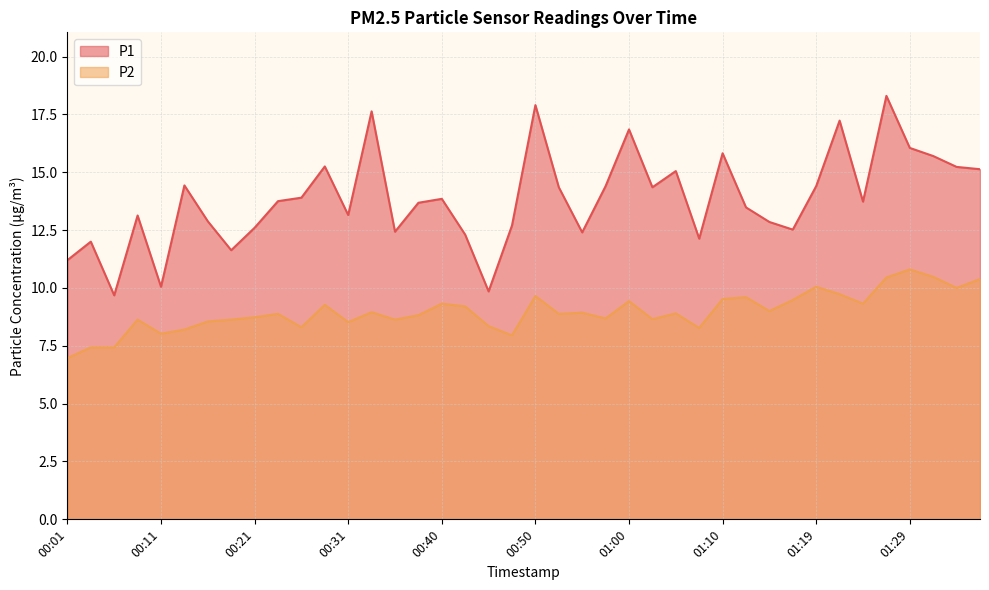

At which label is P1 closest to 13?

00:16